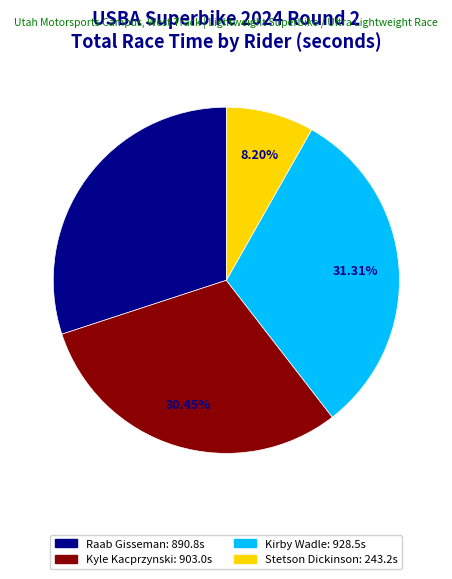

How many segments does this pie chart have?

4